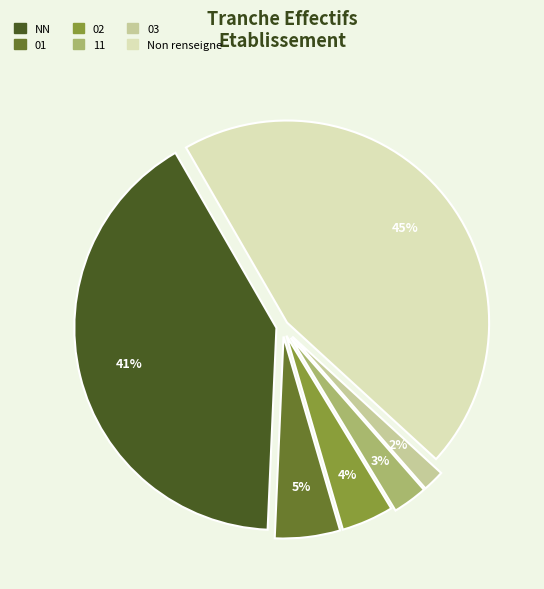

To the nearest percent, what is the average slice percentage?

17%